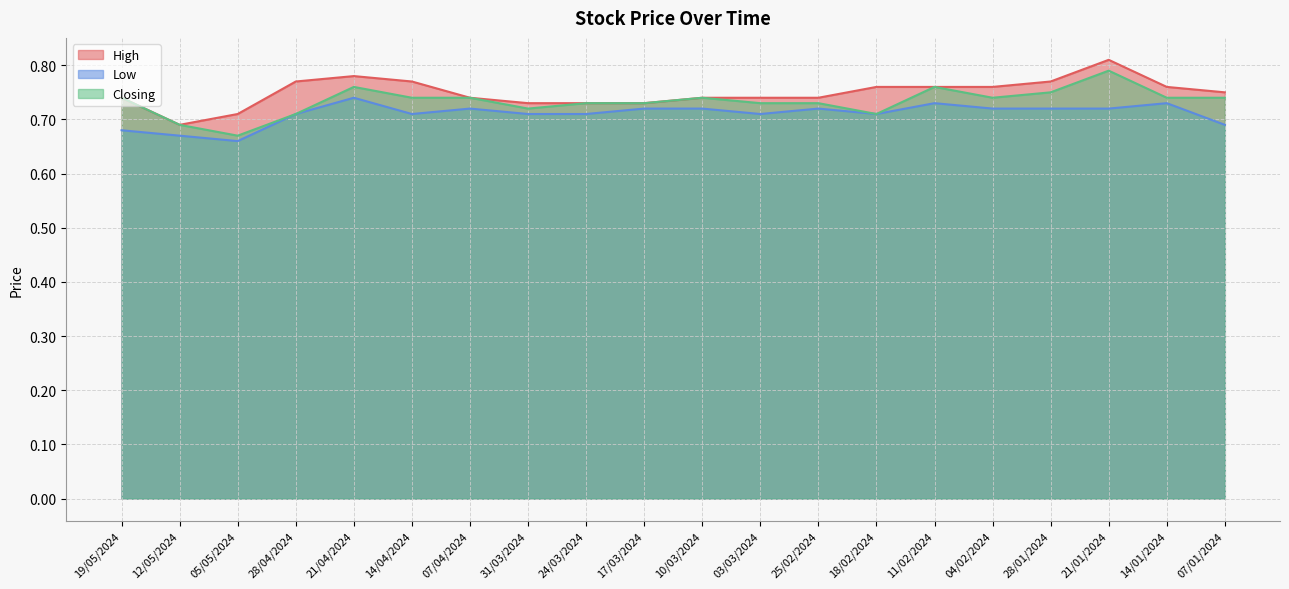

Which has a higher value, 07/04/2024 or 21/01/2024?

21/01/2024